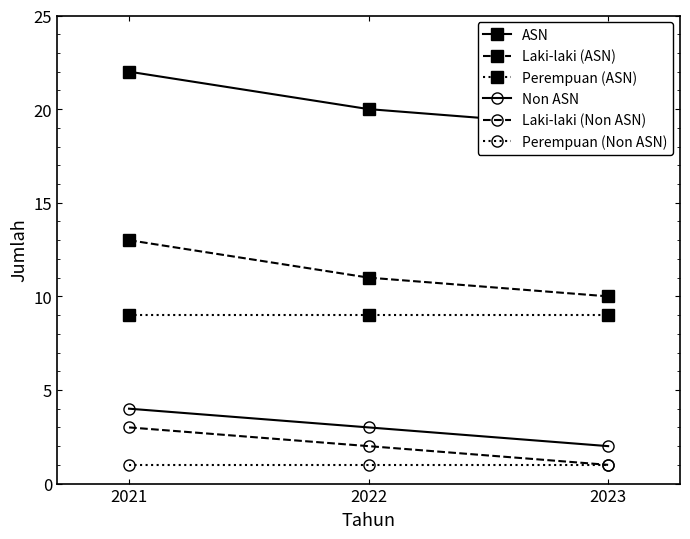

Which series changed the most between 2021 and 2022?

ASN